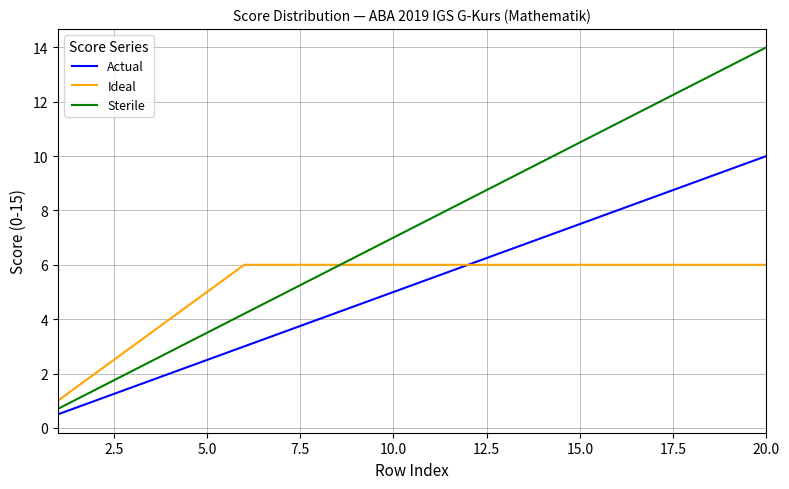

List the series in order of their peak value, lowest first.

Ideal, Actual, Sterile